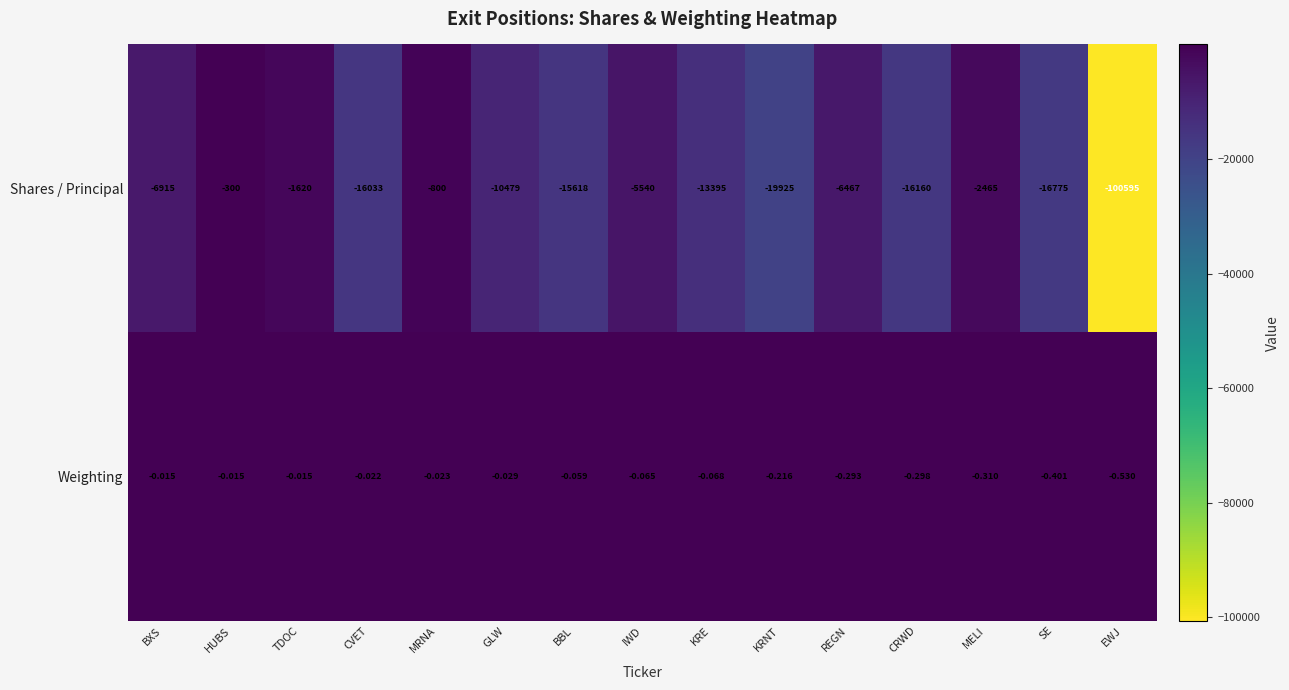

At which category is the sum across all series the highest?

HUBS